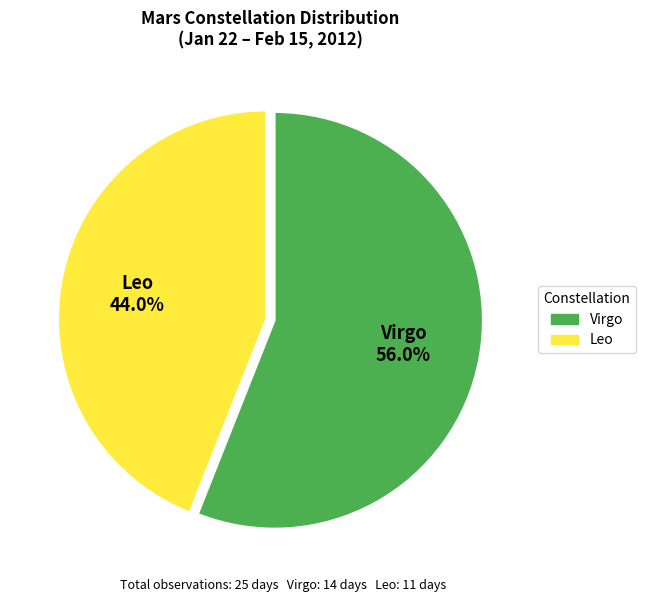

Rank the categories by value from highest to lowest.

Virgo, Leo